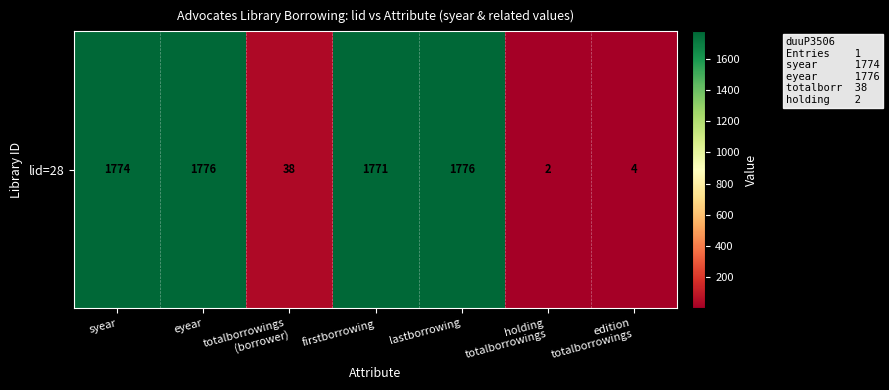

What is the difference between the values at lastborrowing and syear?

2